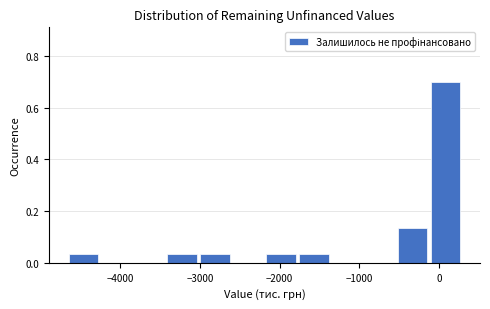

Reading left to right, list every bar in this chart as the range it spans on the x-axis followed by its height. Neither the bar edges nor the heights are printed on the chart, so give them approximately, as read against the axes.

-4700 to -4300: 0.04
-4300 to -3800: 0
-3800 to -3400: 0
-3400 to -3000: 0.04
-3000 to -2600: 0.04
-2600 to -2200: 0
-2200 to -1800: 0.04
-1800 to -1400: 0.04
-1400 to -900: 0
-900 to -500: 0
-500 to -100: 0.14
-100 to 300: 0.70